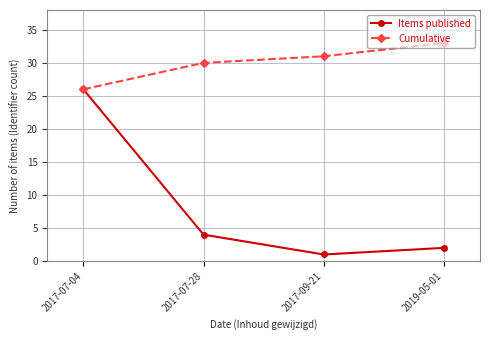

What is the spread (max minus min) of values at 2019-05-01?

31